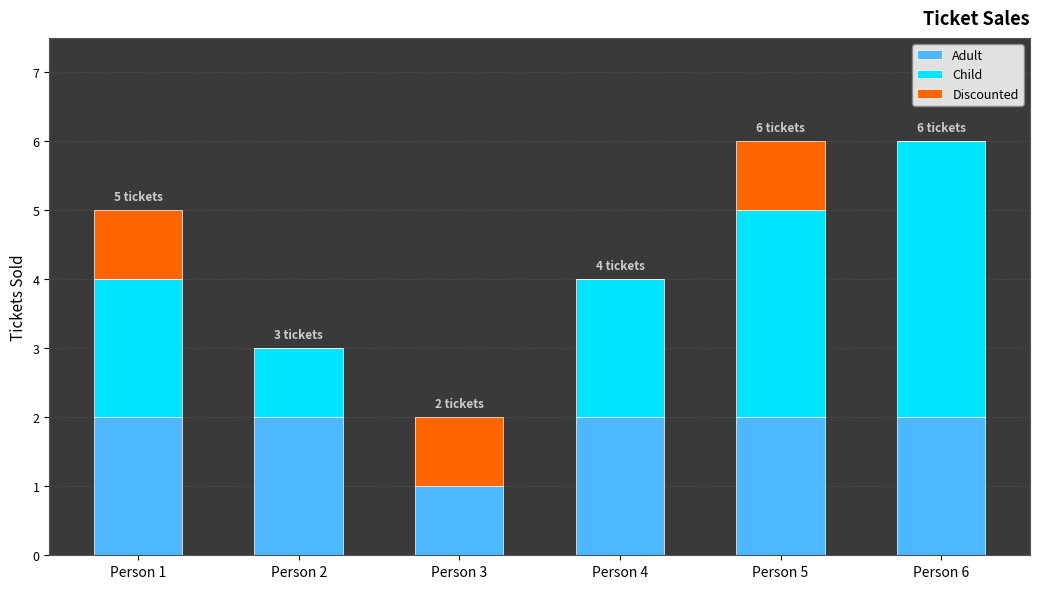

What is the total value across all series at Person 6?

6